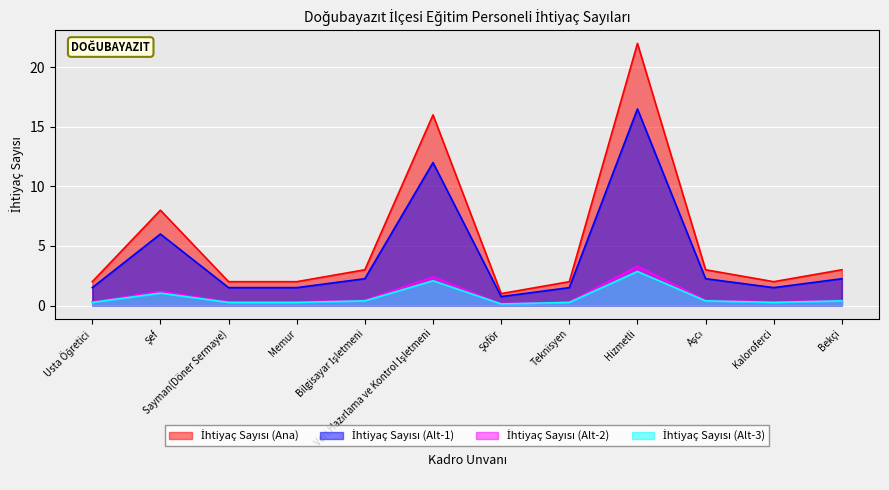

Does the chart display data point markers on the line(s)?

No